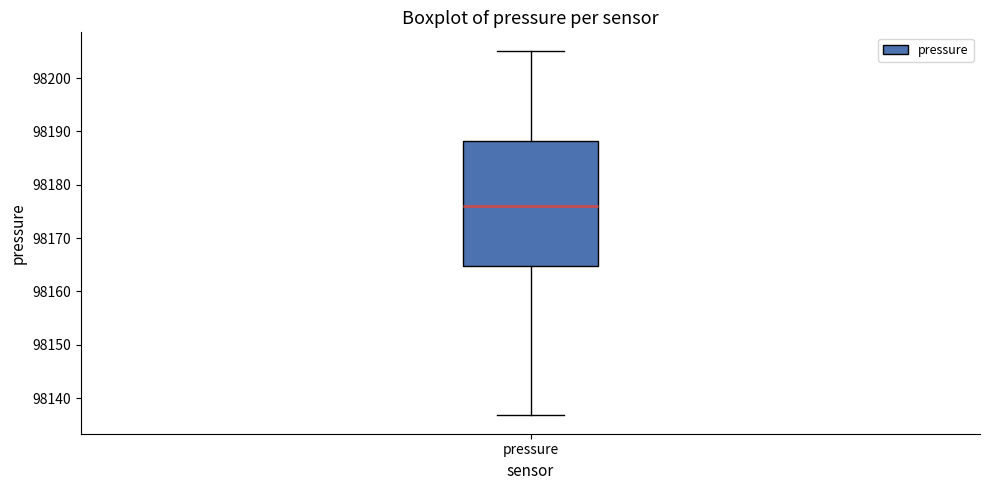

Read this box plot against the y-axis: the position of the median line, the range covered by the box, and the ends of both whiskers. The values are not printed on the chart, so give them approximately, as read against the axis.

median 98176, box 98165 to 98188, whiskers 98137 to 98205